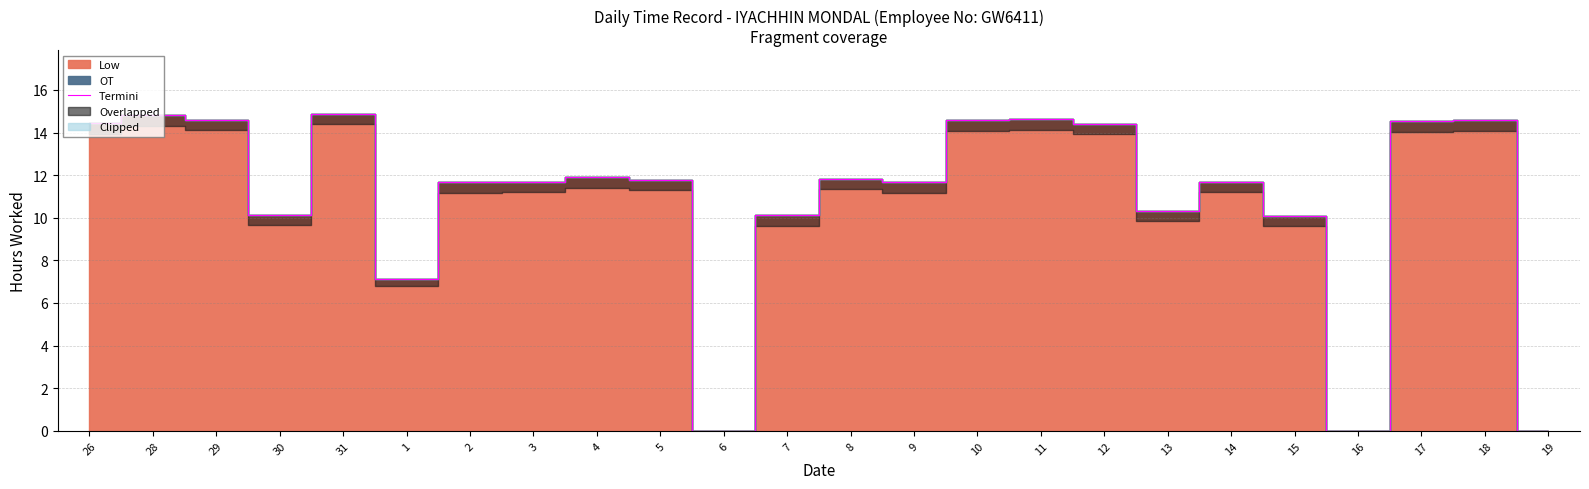

How many points are lower than both their immediate neighbors (excluding endpoints)?

6